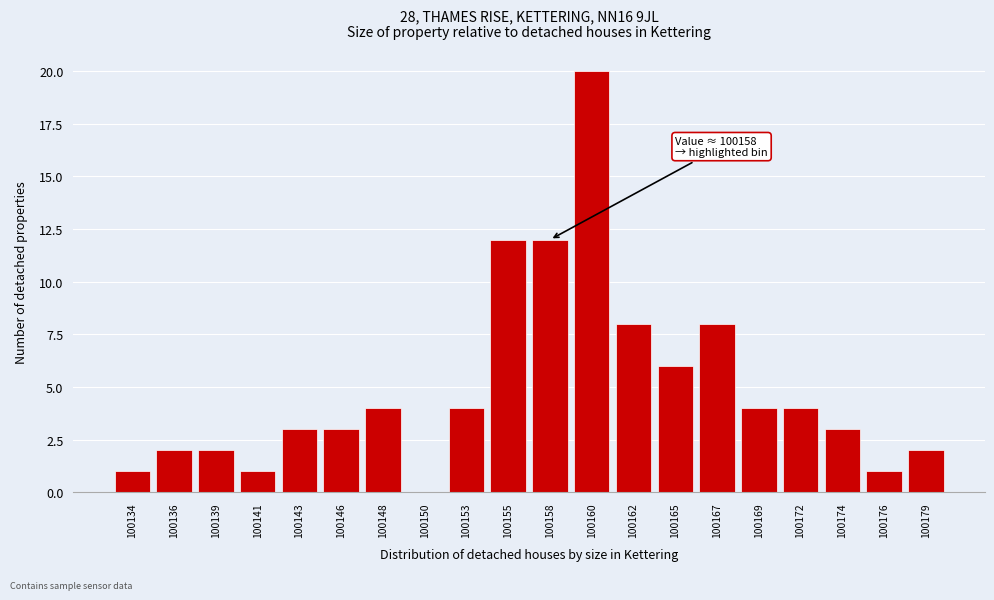

Which category has the highest value across all series?

100160